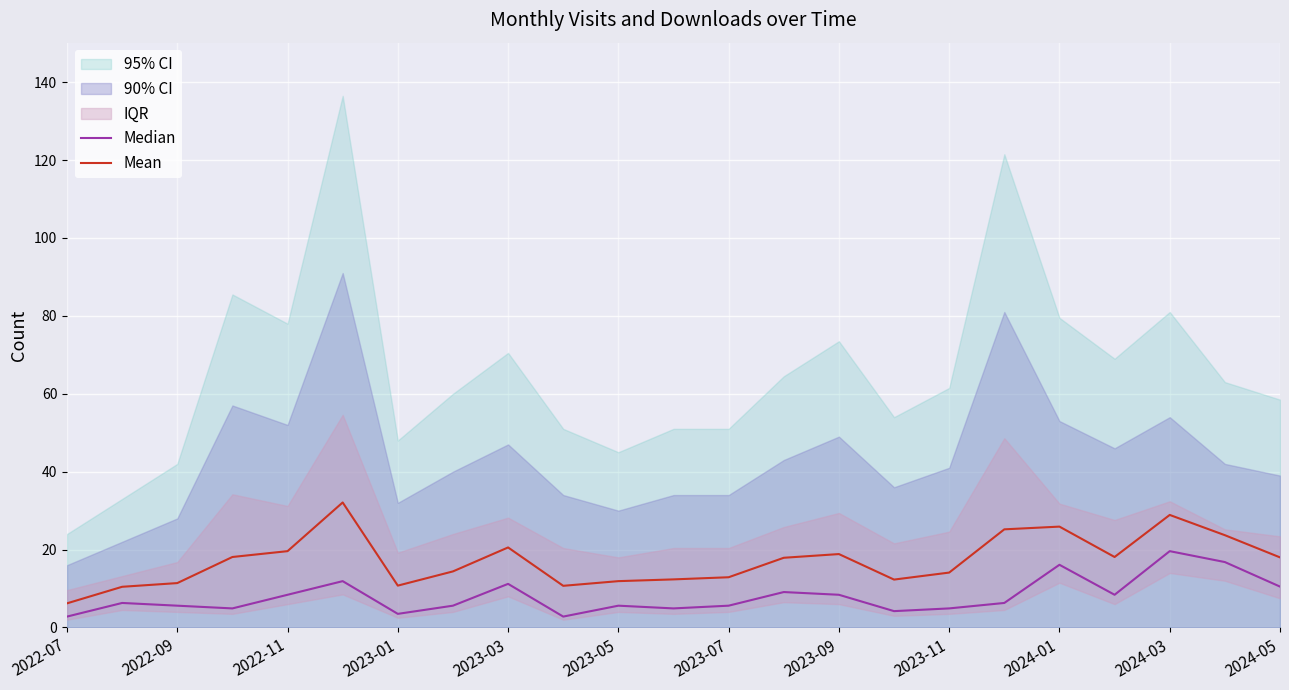

The Mean series shows 17.4 at 2022-09. True or false?

False